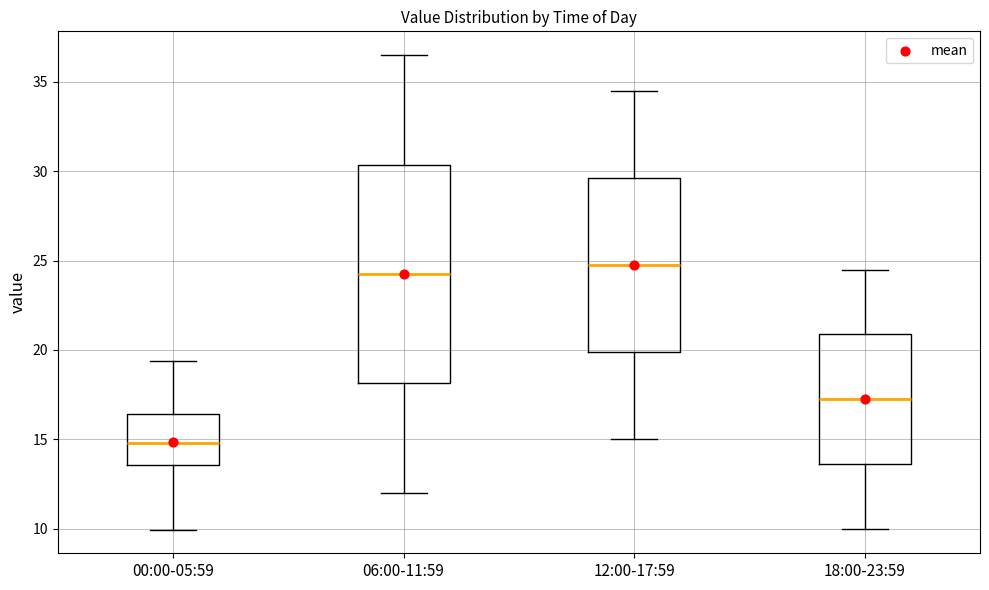

Reading left to right, transcribe this box plot: for each box, give where its median line is, the range the box spans, and where its two whiskers end, as read against the y-axis. The values are not printed on the chart, so give them approximately, as read against the axis.

00:00-05:59: median 15.0, box 13.5 to 16.5, whiskers 10.0 to 19.5
06:00-11:59: median 24.5, box 18.0 to 30.5, whiskers 12.0 to 36.5
12:00-17:59: median 25.0, box 20.0 to 29.5, whiskers 15.0 to 34.5
18:00-23:59: median 17.5, box 13.5 to 21.0, whiskers 10.0 to 24.5